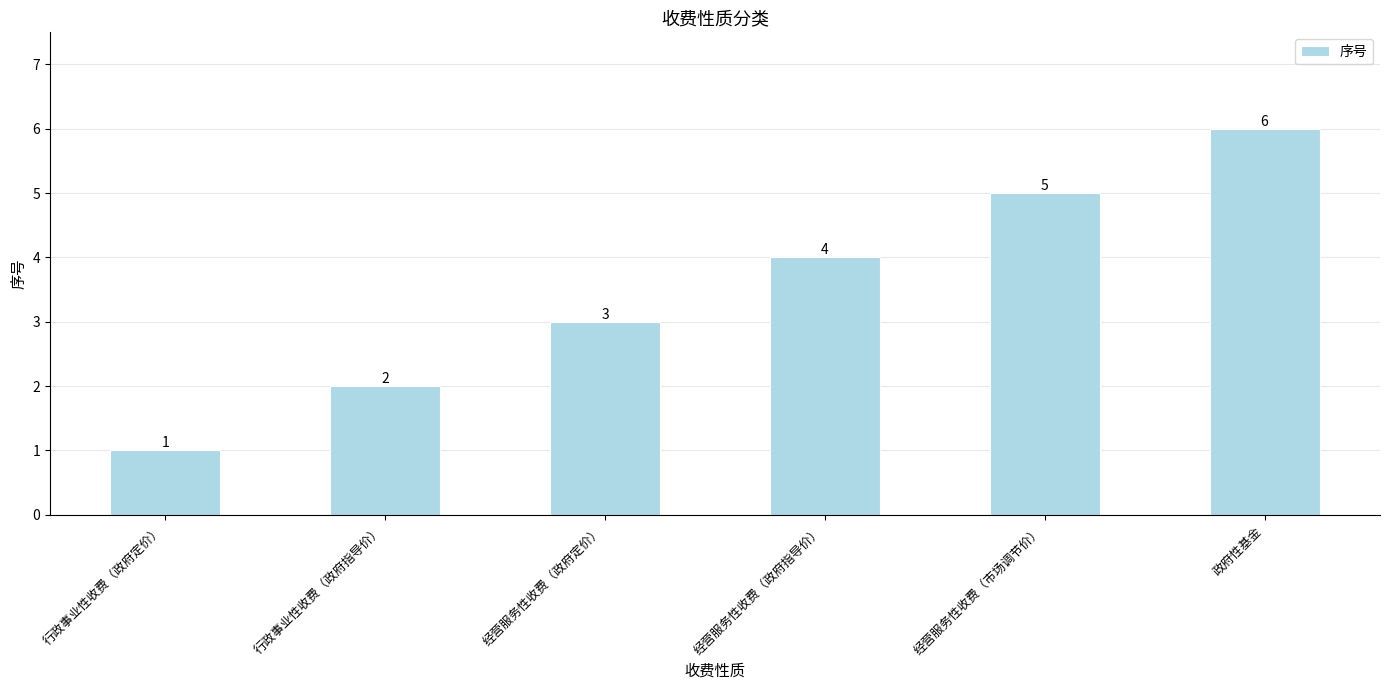

What is the label of the 5th bar from the left?

经营服务性收费（市场调节价）